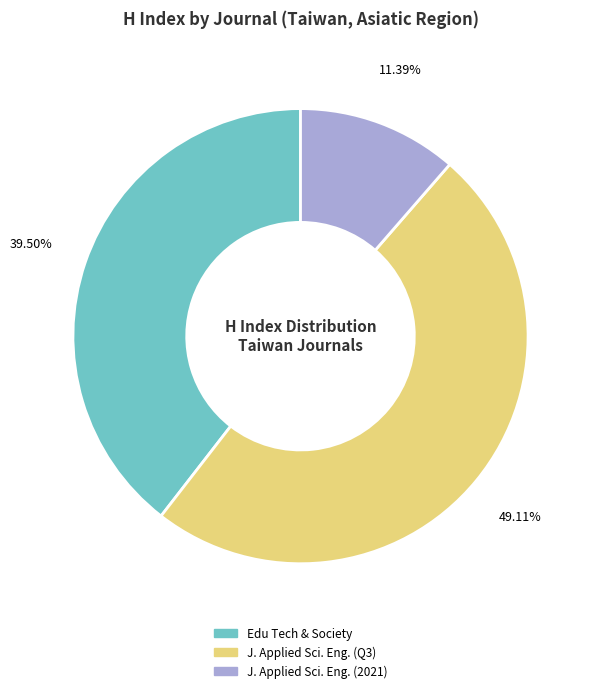

Is there any slice that represents more than half of the pie?

No